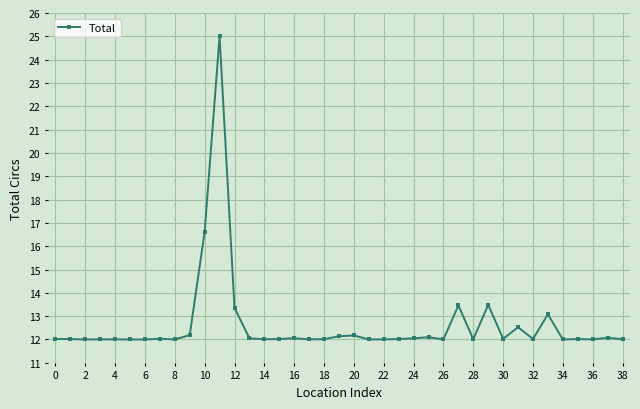

True or false: there are more than 1 points higher than both neighbors.

True